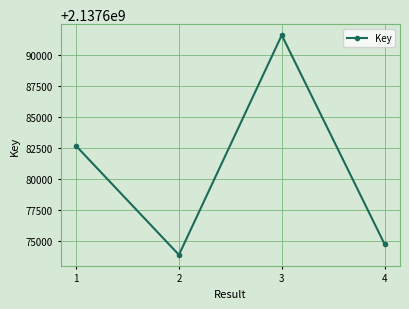

What is the difference between the second highest and minimum values?

8749